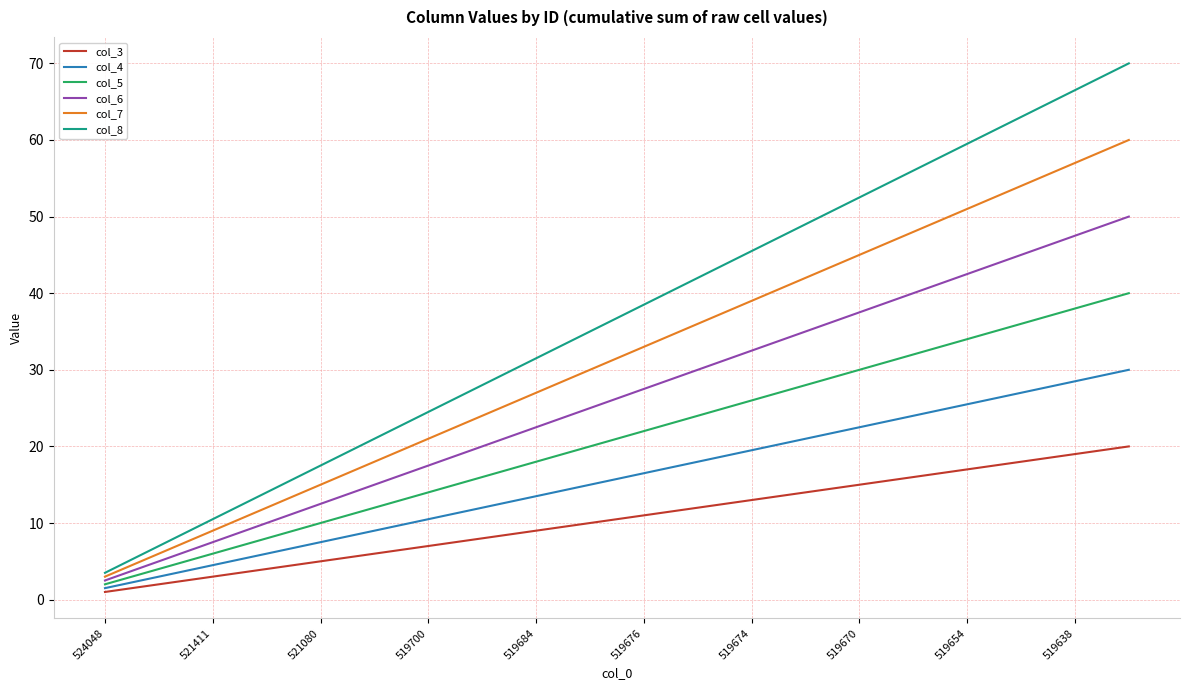

What are all the series names shown in the legend?

col_3, col_4, col_5, col_6, col_7, col_8